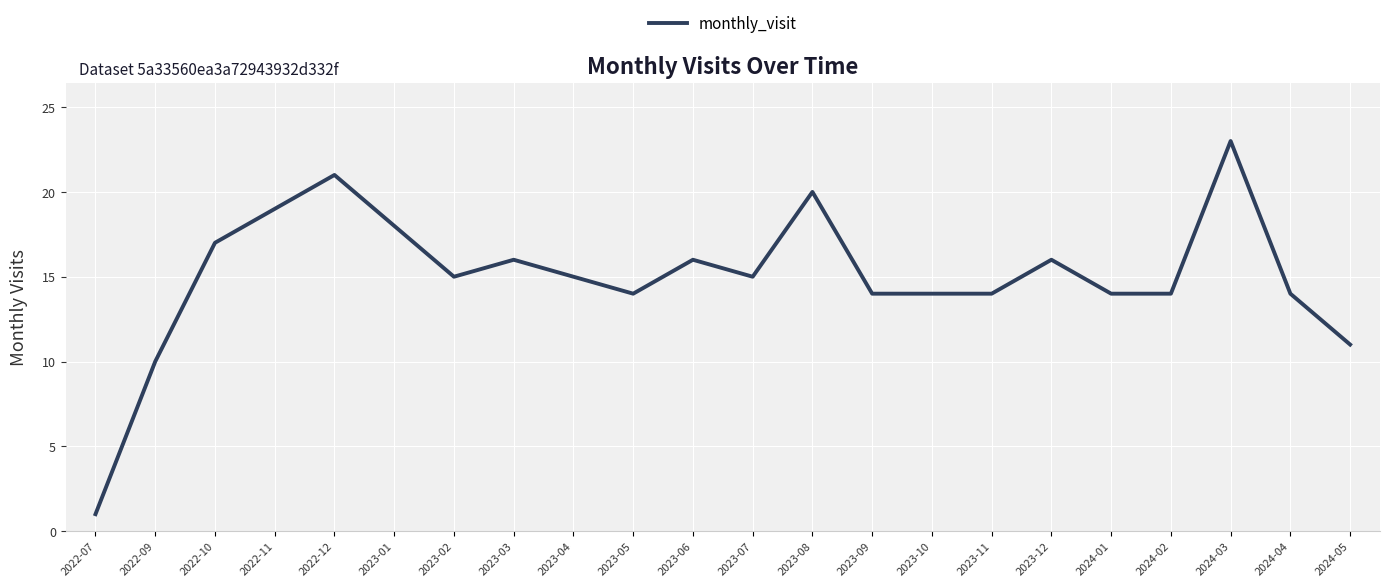

What is the change in value from 2023-06 to 2023-11?

-2